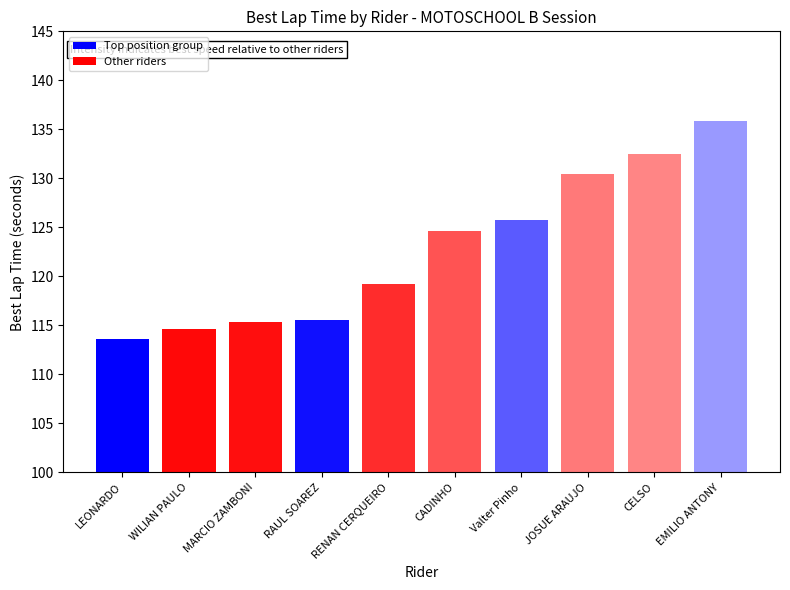

What is the change in value from LEONARDO to RAUL SOAREZ?

+1.9